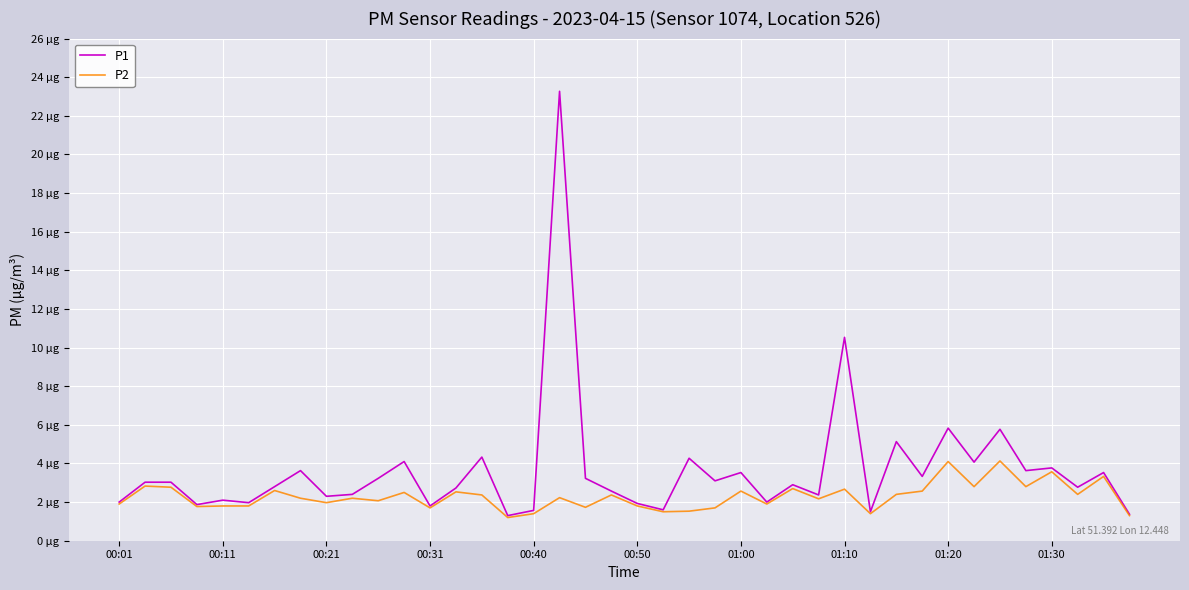

Does the chart display data point markers on the line(s)?

No